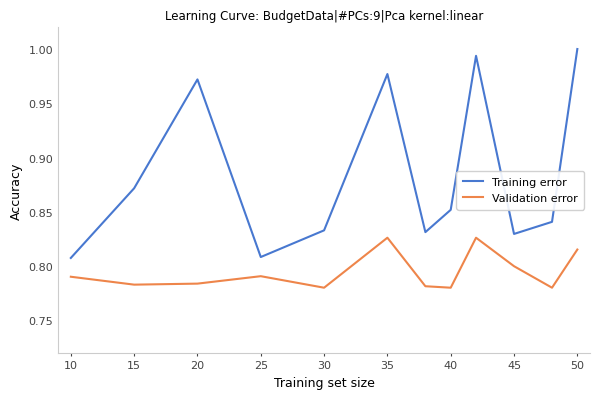

Count the number of categories in the chart.

12